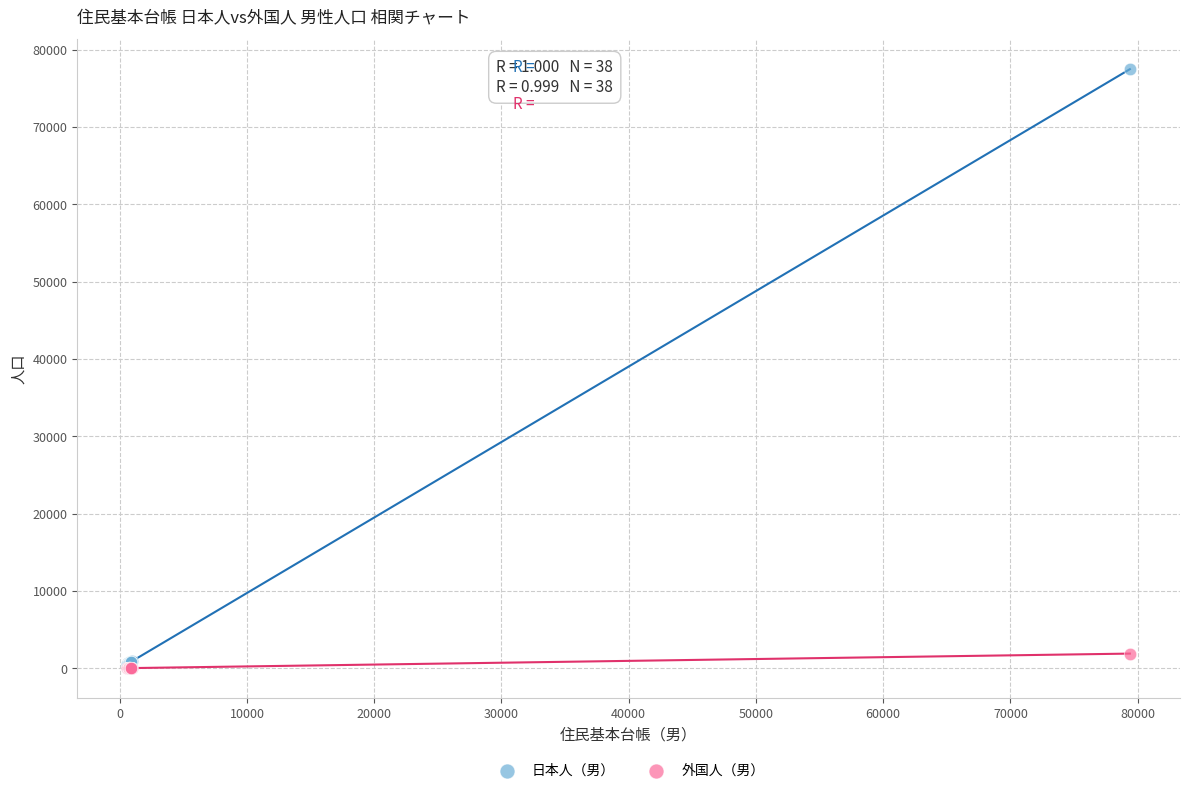

Across all series, what Y value is closest to 38744?

1910